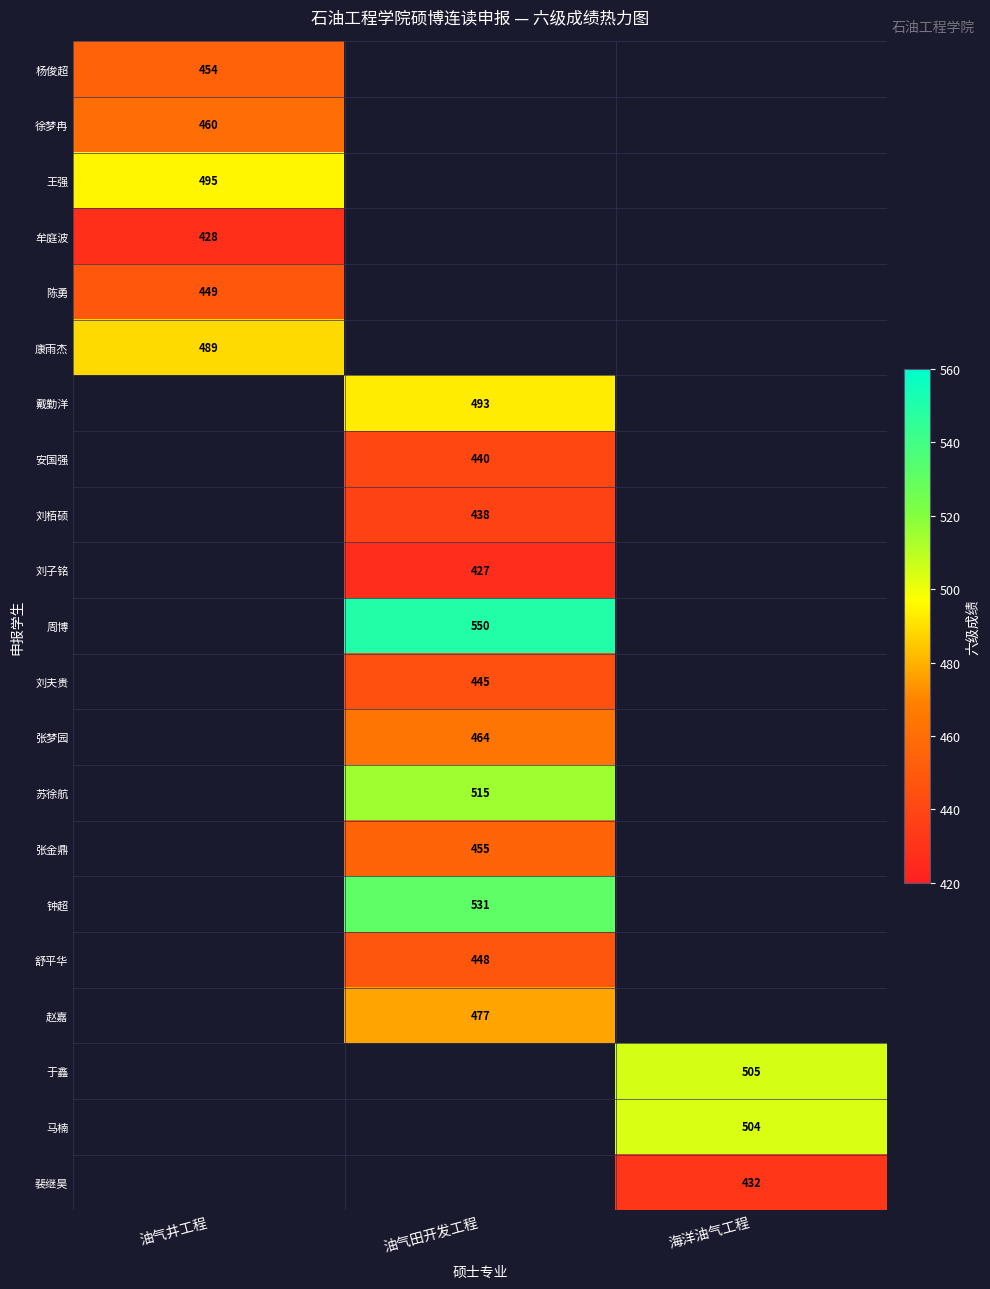

Is it true that 刘子铭 equals 683 at 油气田开发工程?

False